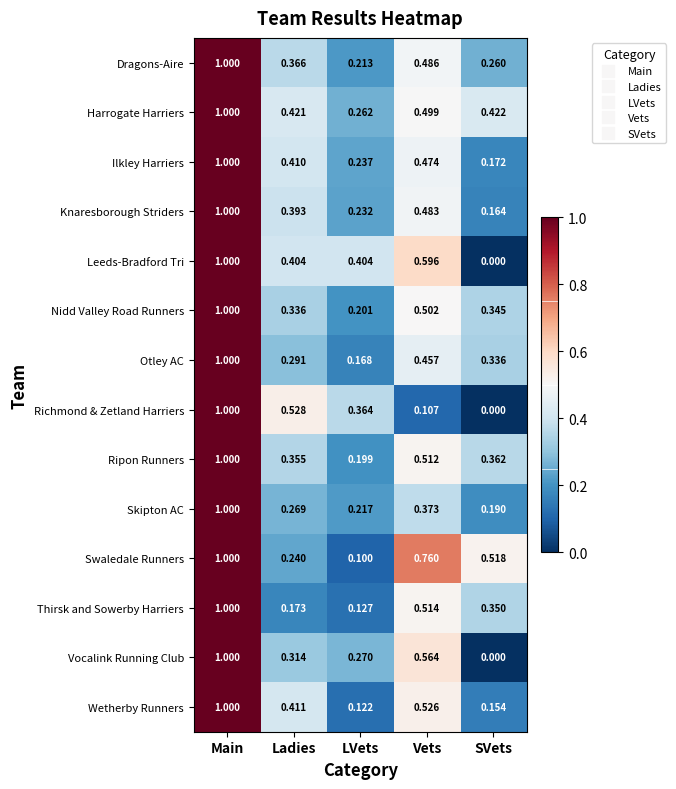

List the labels in order of Thirsk and Sowerby Harriers value, largest first.

Main, Vets, SVets, Ladies, LVets